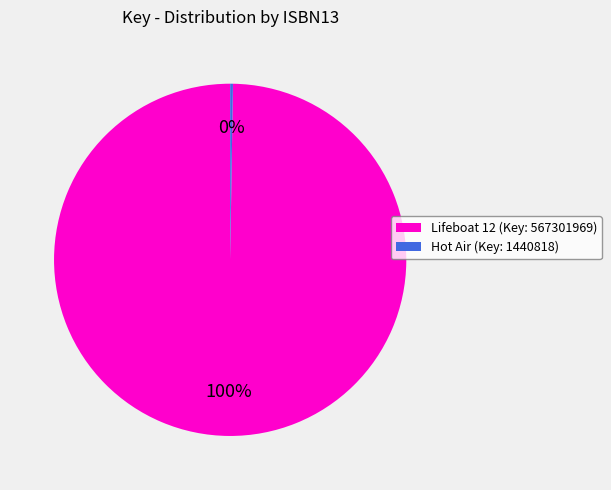

The Lifeboat 12 (Key: 567301969) slice represents 100% of the pie. True or false?

True